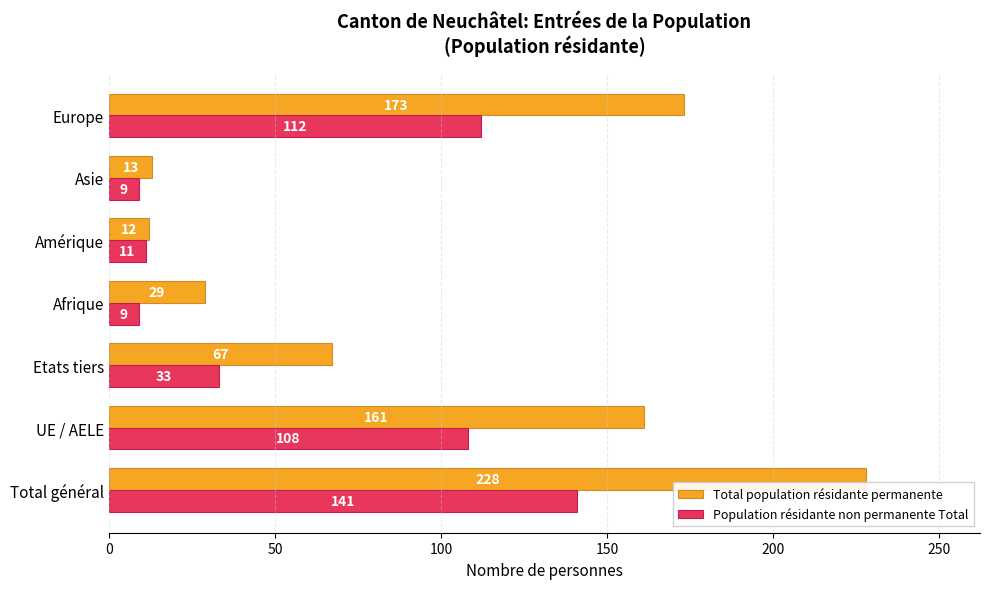

What is the average value of the Total population résidante permanente series?

98